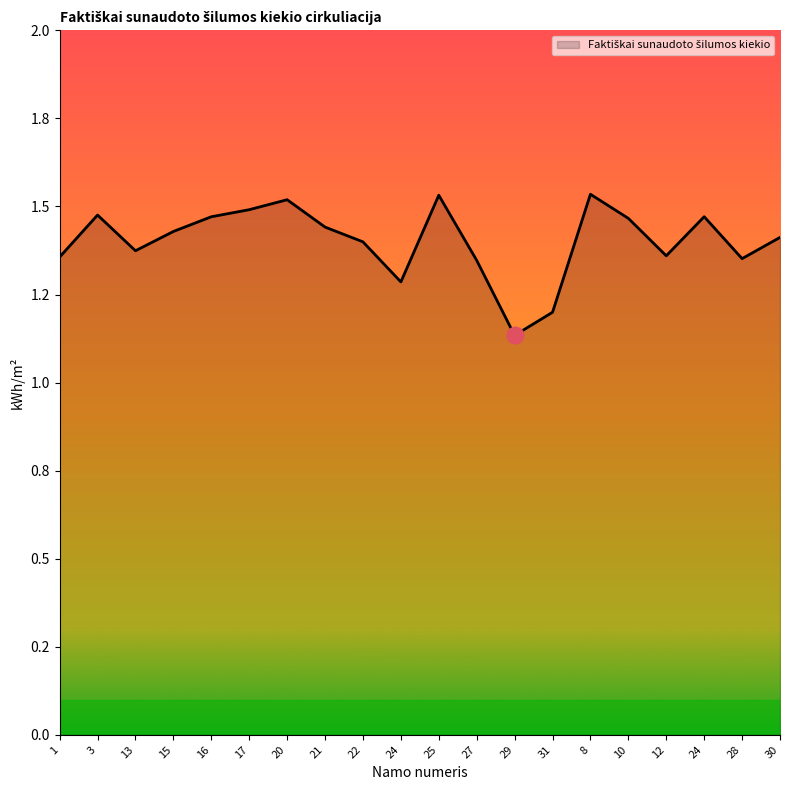

Does the chart have visible grid lines?

No